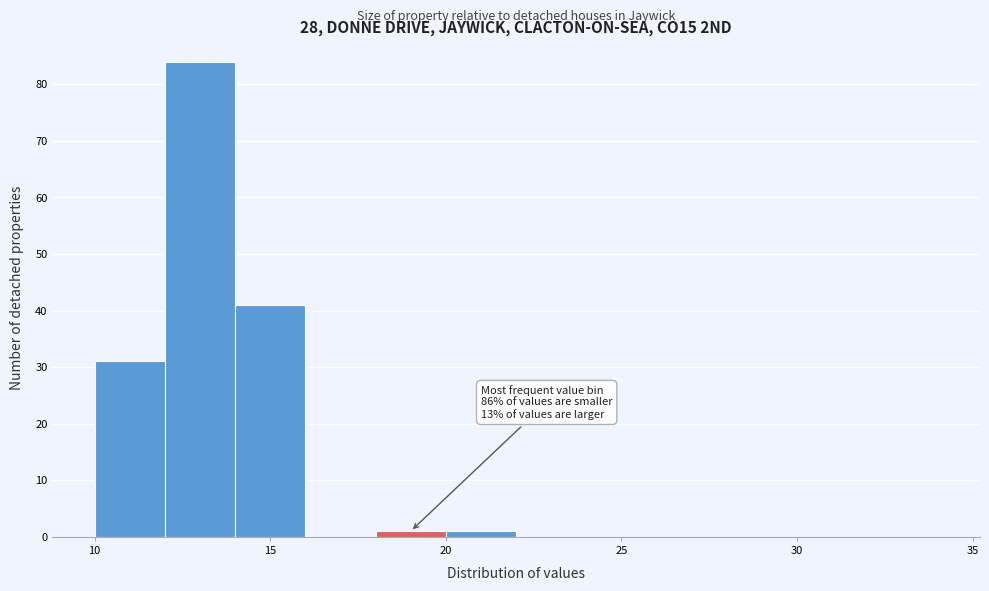

Which range on the x-axis has the tallest bar?

12 to 14